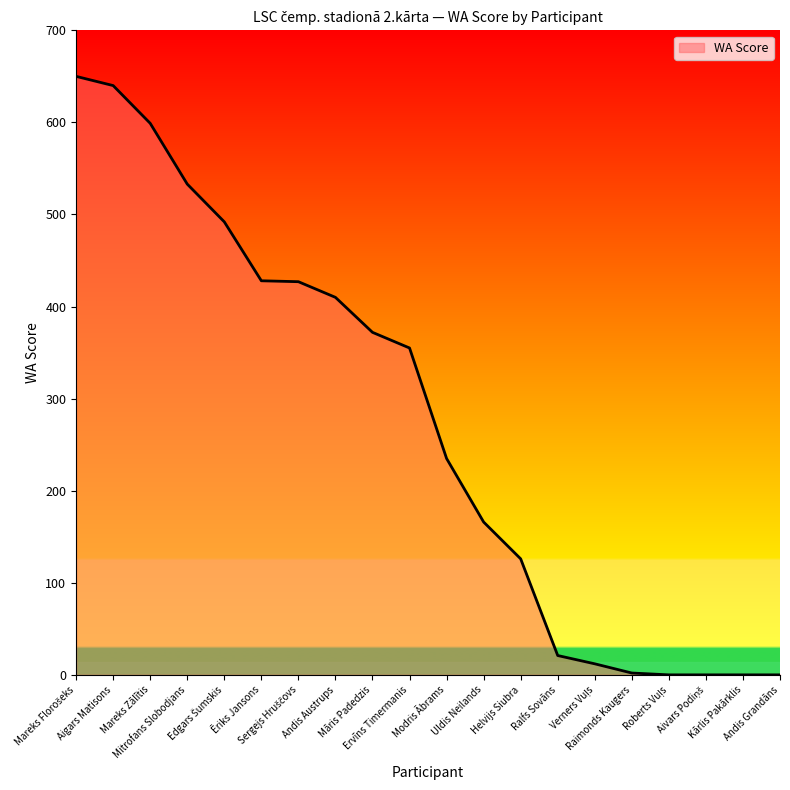

The chart shows a value of 714 at Mitrofans Slobodjans. True or false?

False